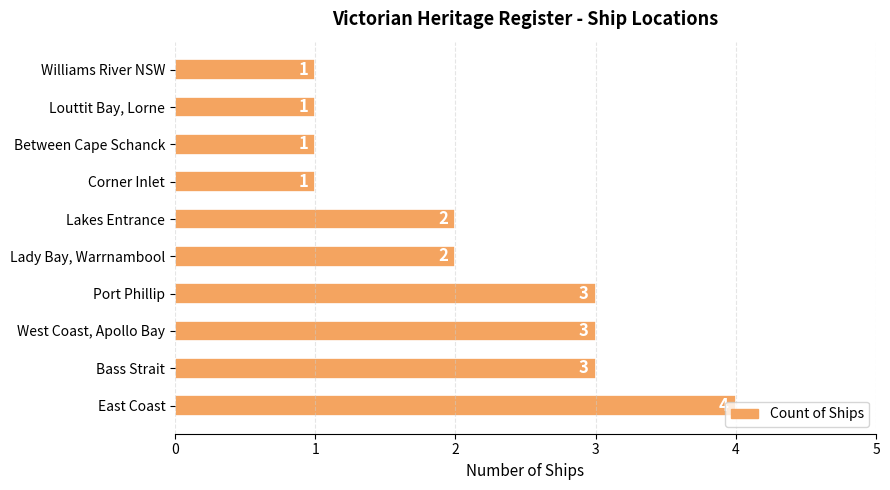

Between Port Phillip and Williams River NSW, which is larger?

Port Phillip